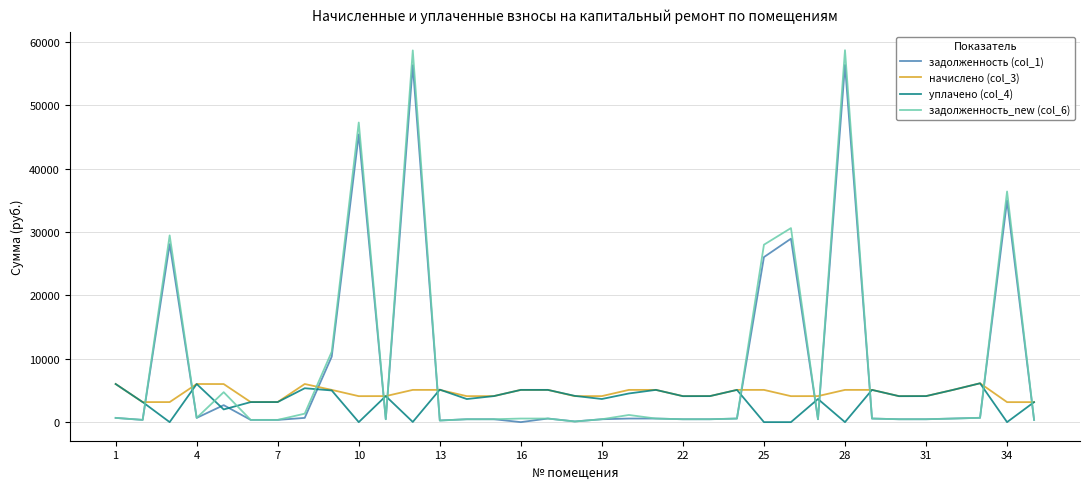

How many distinct data groups are displayed?

4